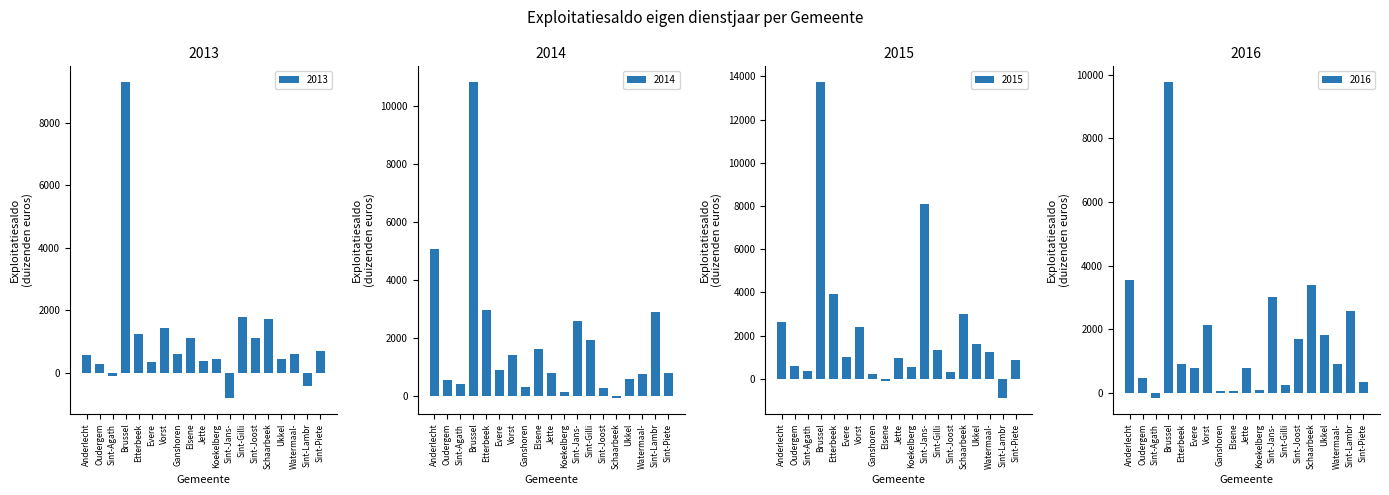

What is the sum of all 2016 values?

32547.3